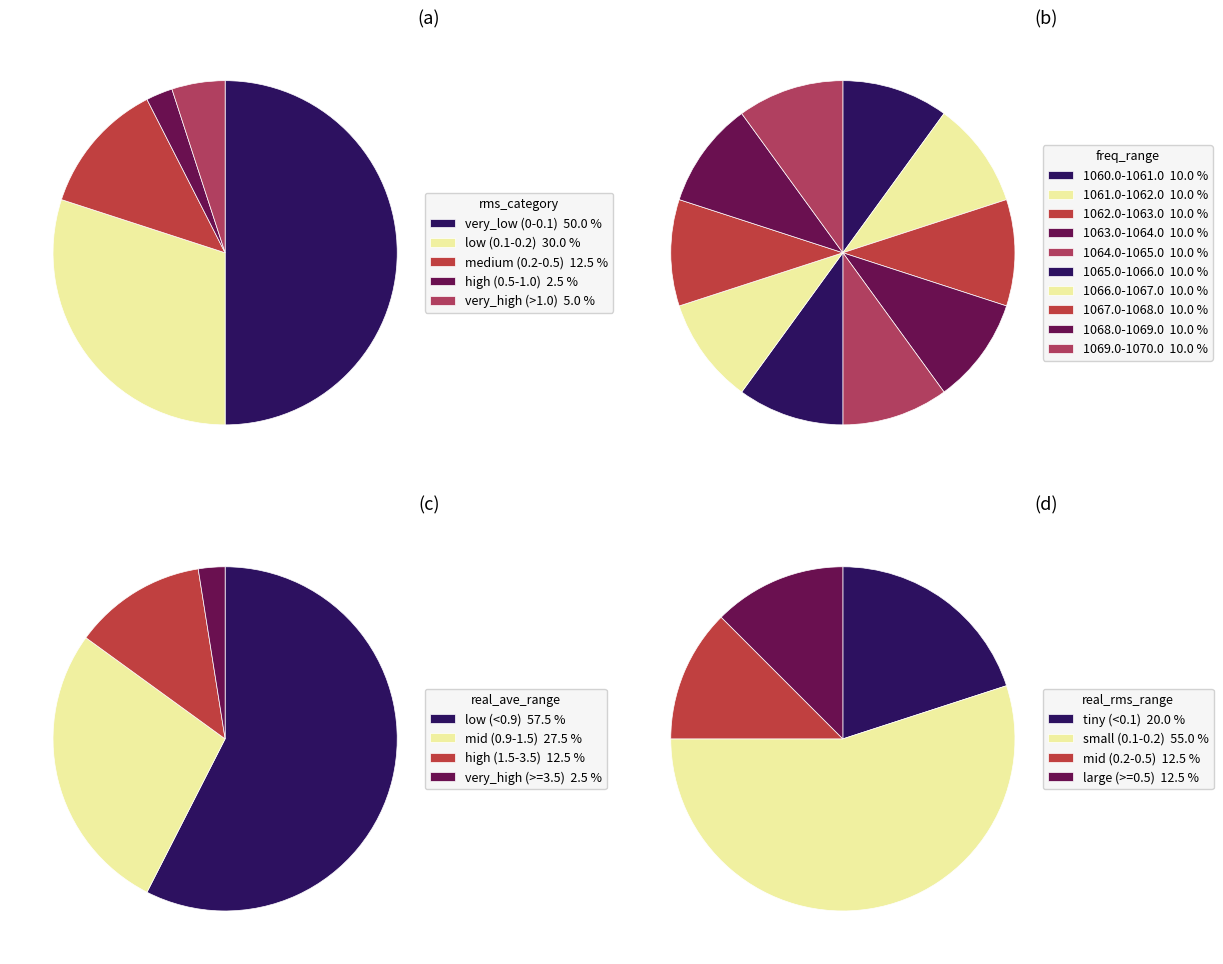

Is it true that 19 is 1% of the pie?

False